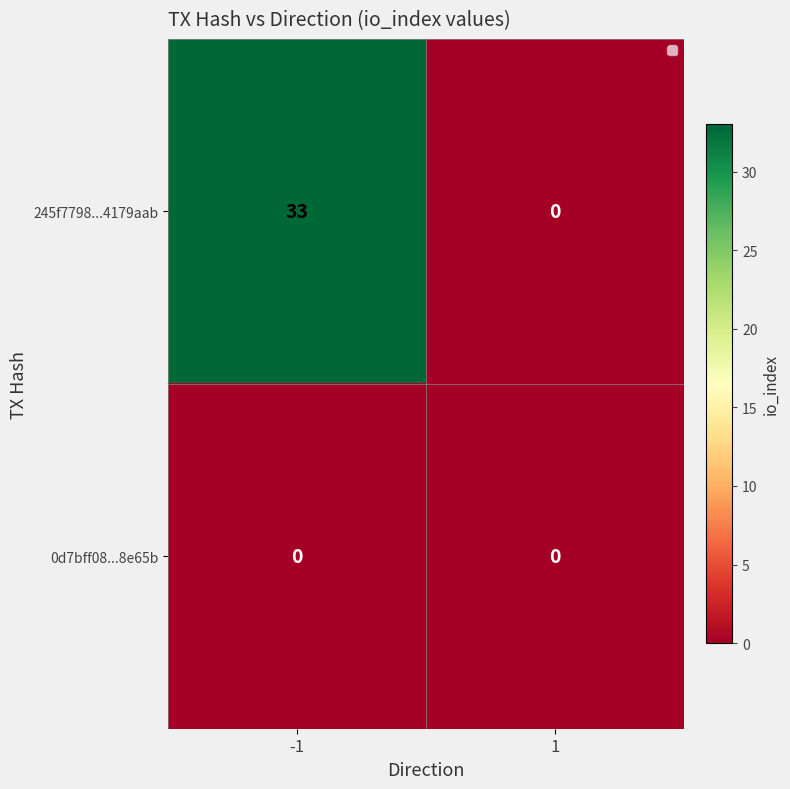

What is the maximum value shown in the chart?

33